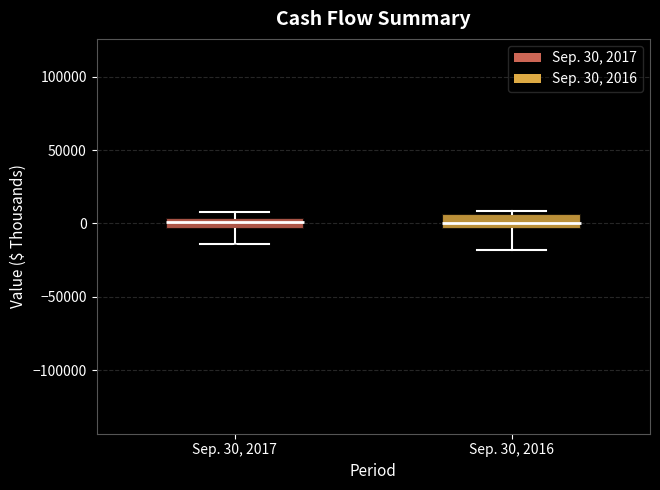

Where is the upper edge of the box for Sep. 30, 2017 on the y-axis? The values are not printed on the chart, so give them approximately, as read against the axis.

5000